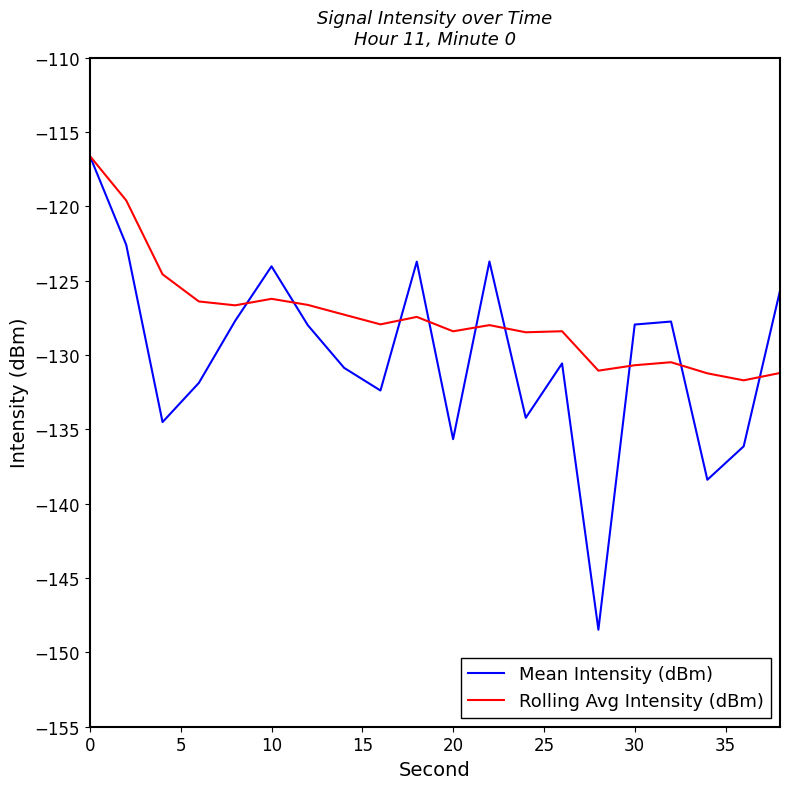

Which series has the widest spread of values?

Mean Intensity (dBm)